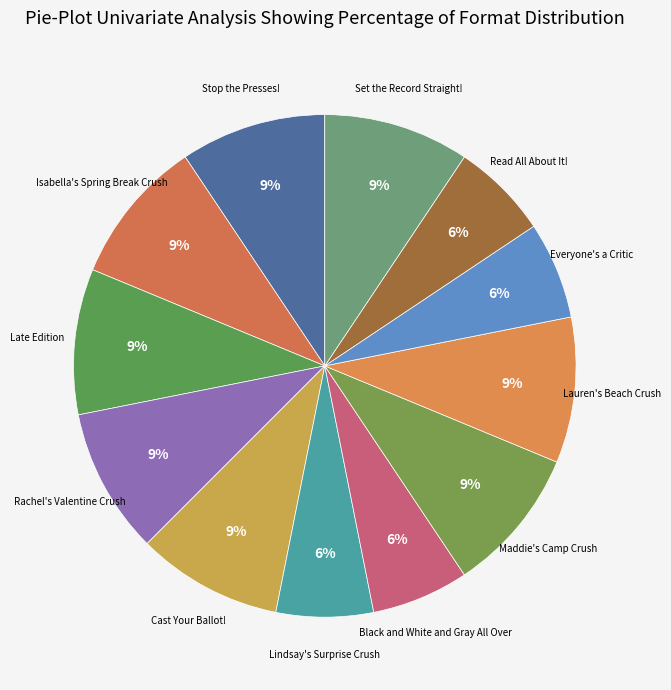

To the nearest percent, what is the average slice percentage?

8%